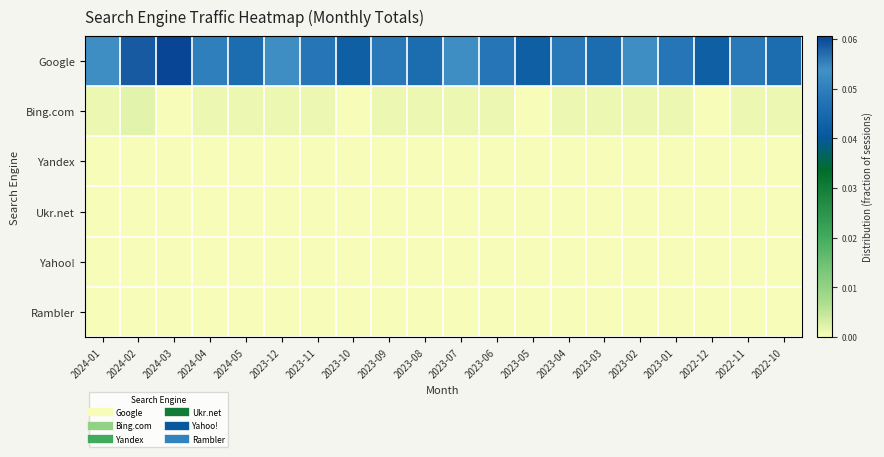

Between 2023-06 and 2022-11, which is larger?

2022-11